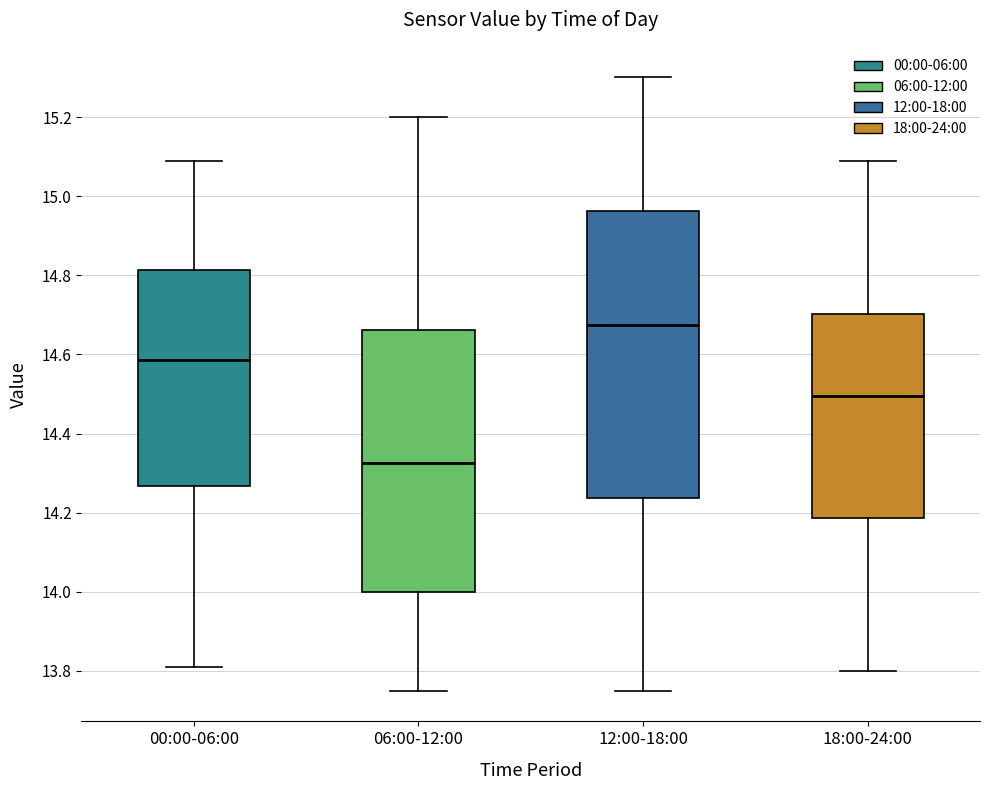

Which box's median line is the lowest?

06:00-12:00